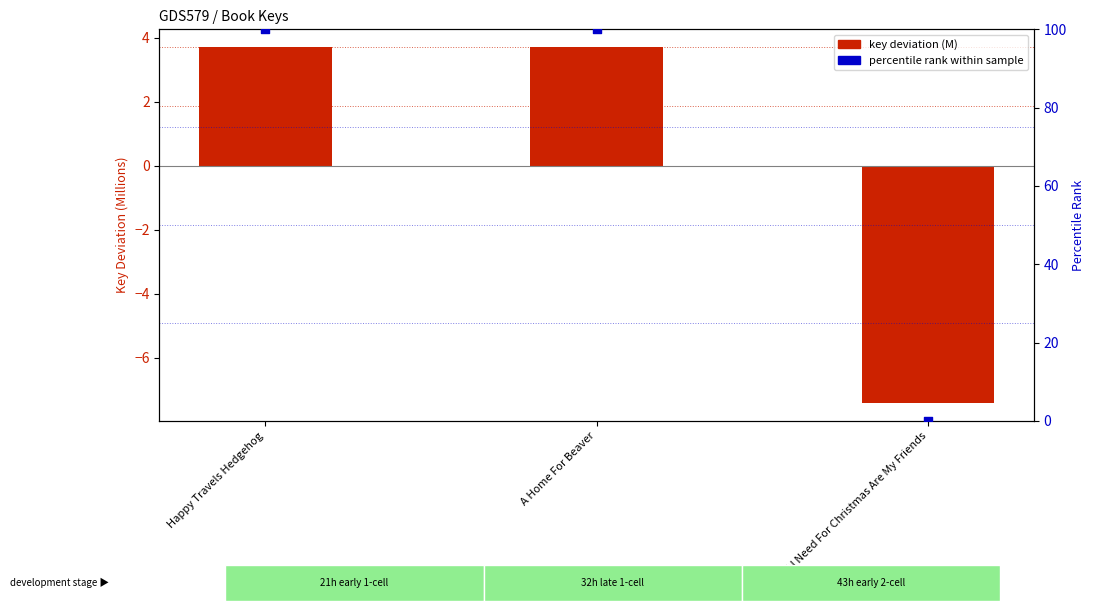

Which series has the largest total across all categories?

percentile rank within sample